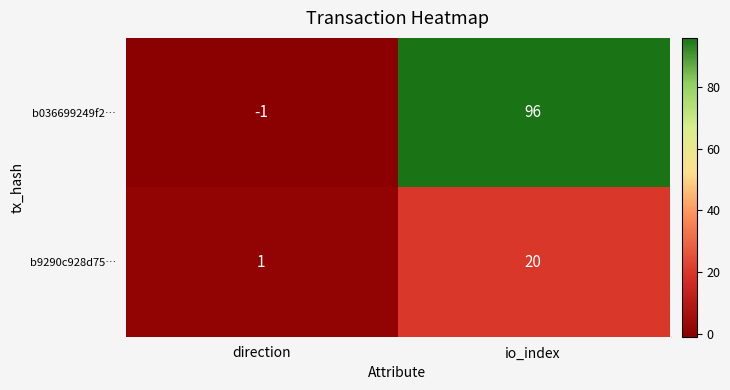

List the series in order of their overall mean, highest first.

b036699249f2…, b9290c928d75…